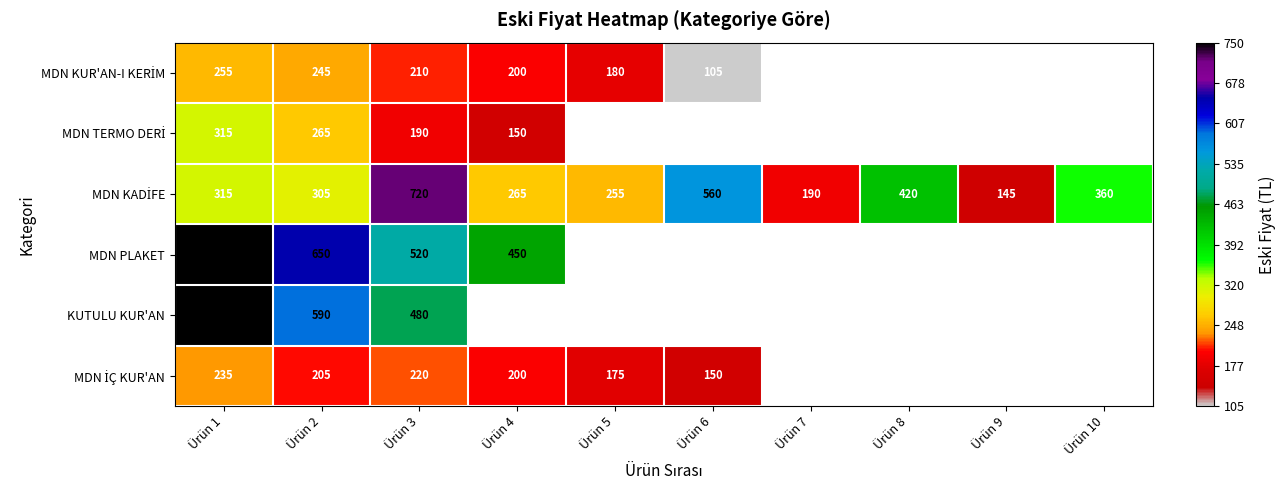

The value of MDN PLAKET at Ürün 4 is 161. True or false?

False